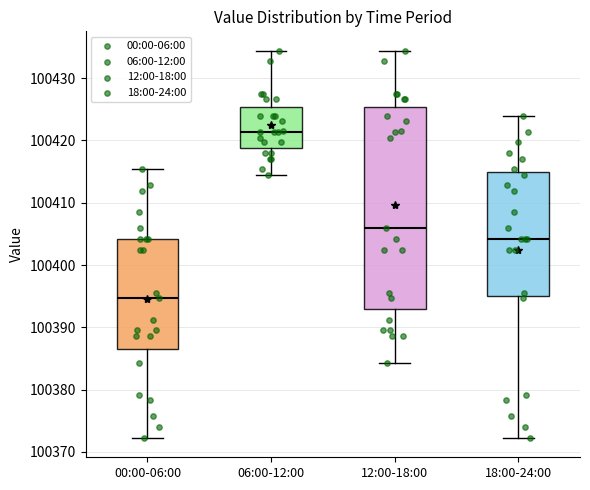

Which box has the lowest median line?

00:00-06:00